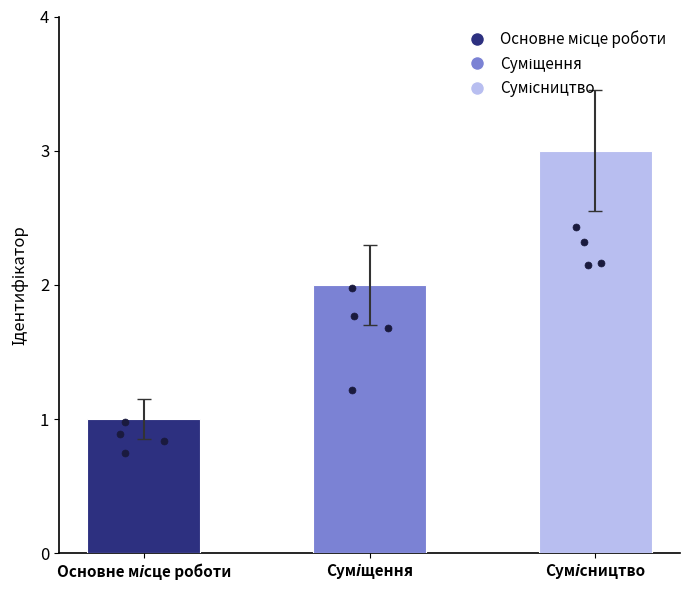

What is the change in value from Основне місце роботи to Сумісництво?

+2